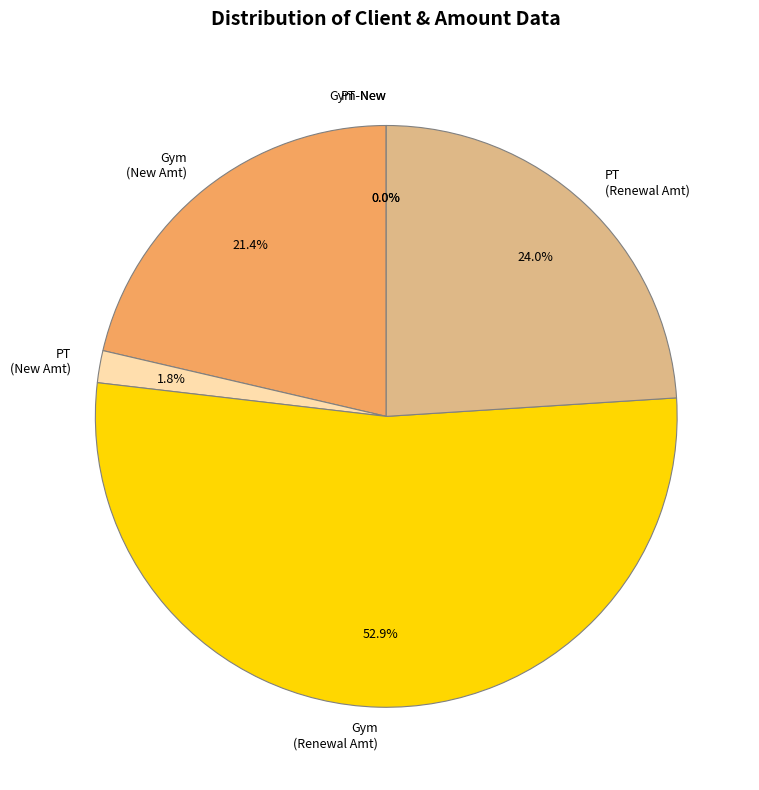

Approximately how many times larger is the value at Gym (Renewal Amt) compared to PT (Renewal Amt)?

2.2